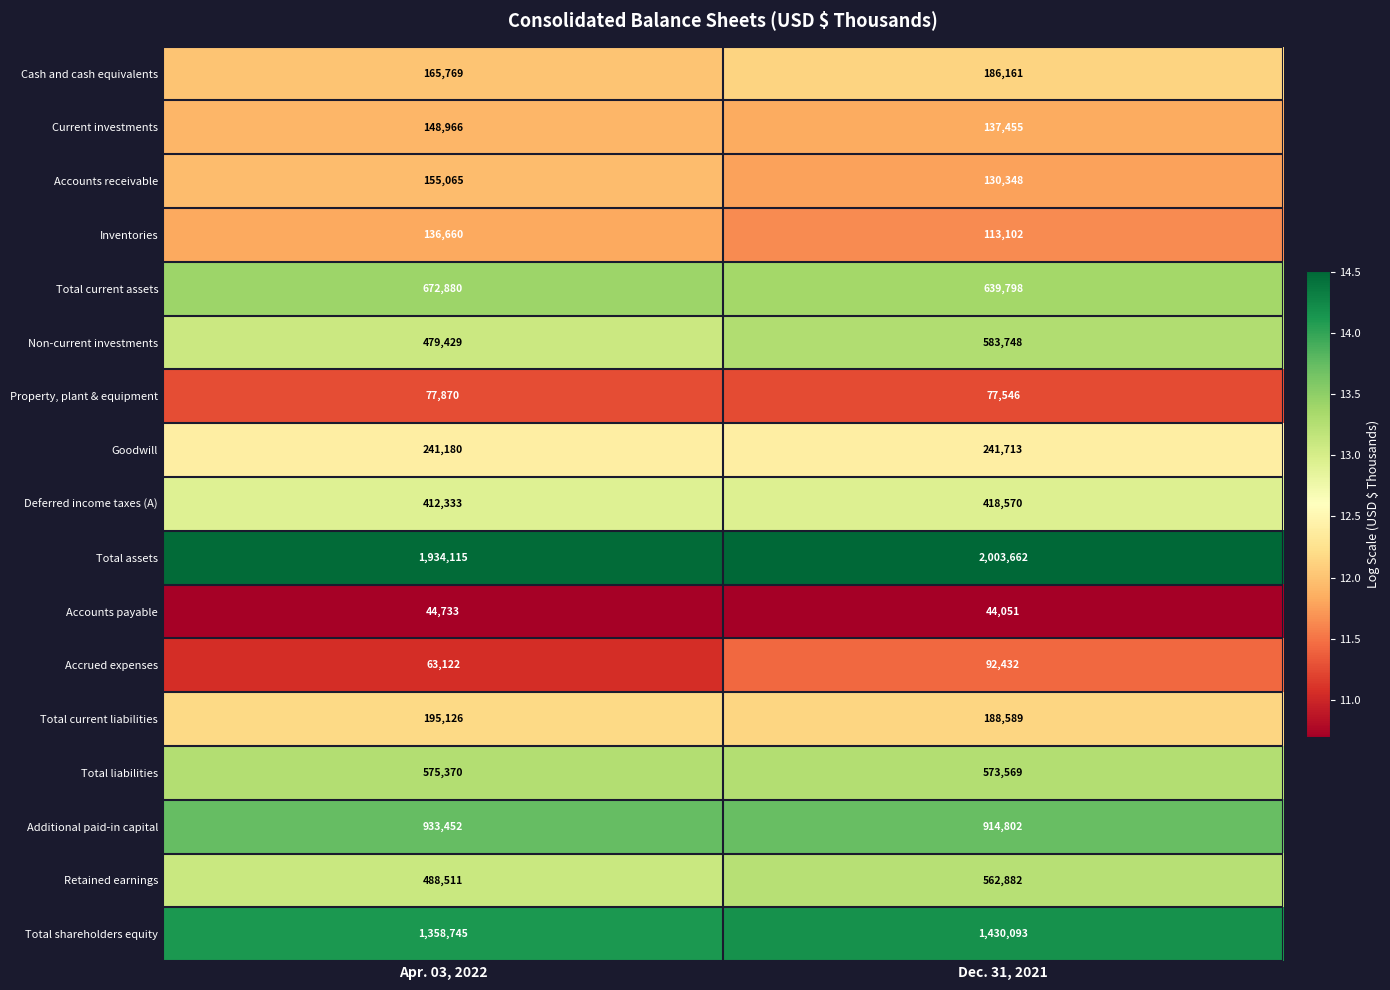

At which category is the sum across all series the highest?

Dec. 31, 2021